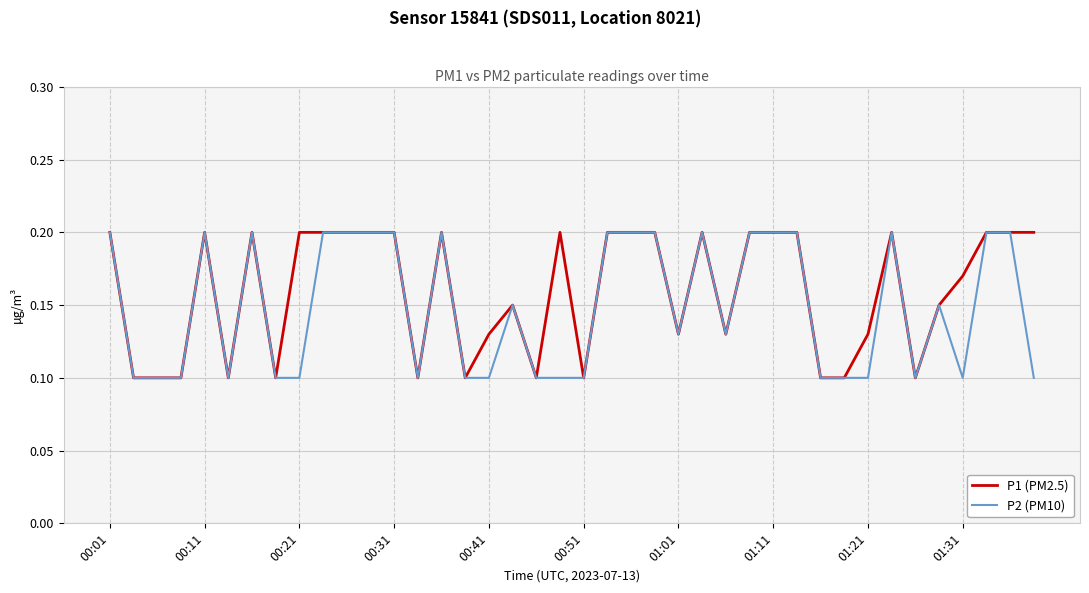

What is the minimum value for P2 (PM10)?

0.1